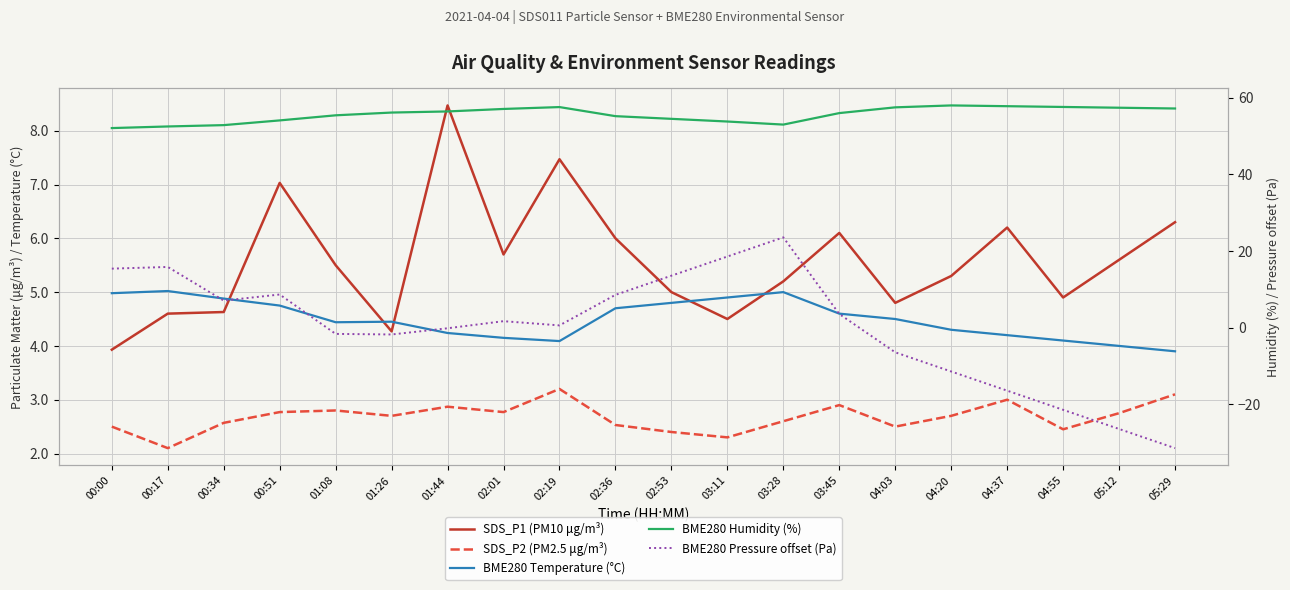

True or false: SDS_P2 (PM2.5 μg/m³) and BME280 Humidity (%) intersect in this chart.

False